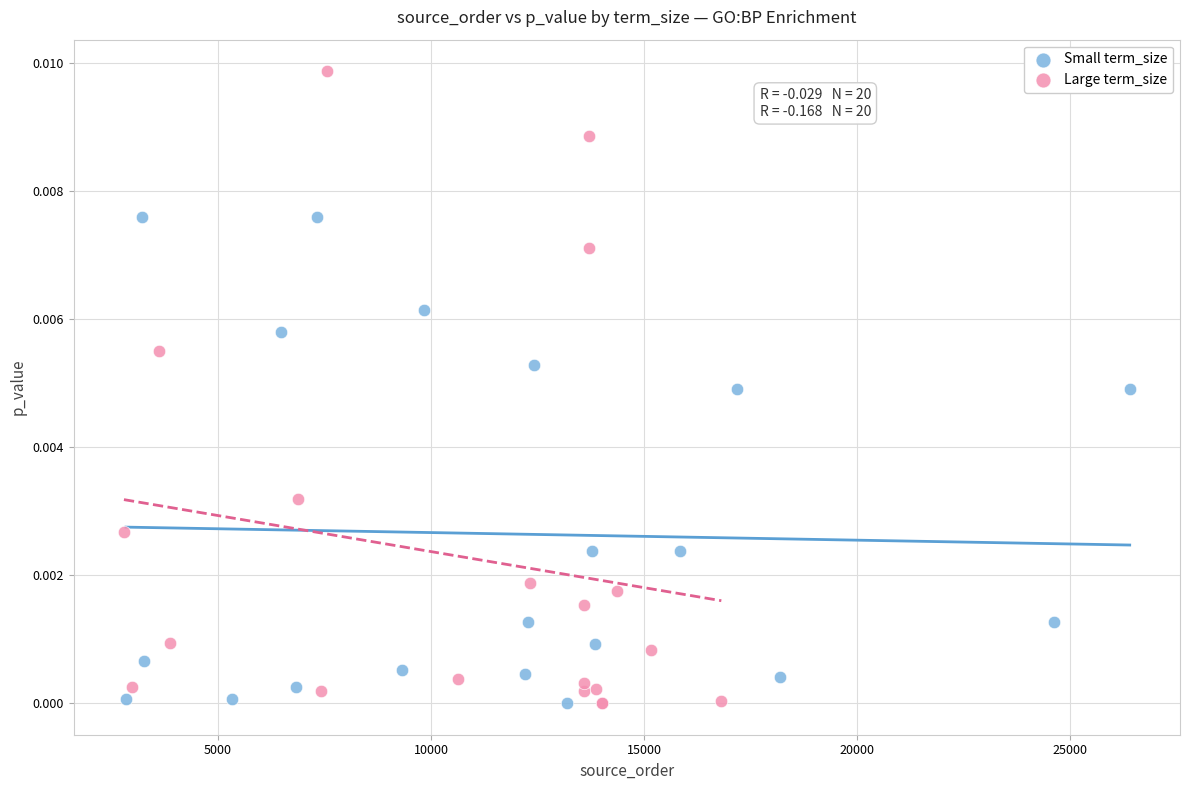

Which series has the largest Y range (max minus min)?

Large term_size